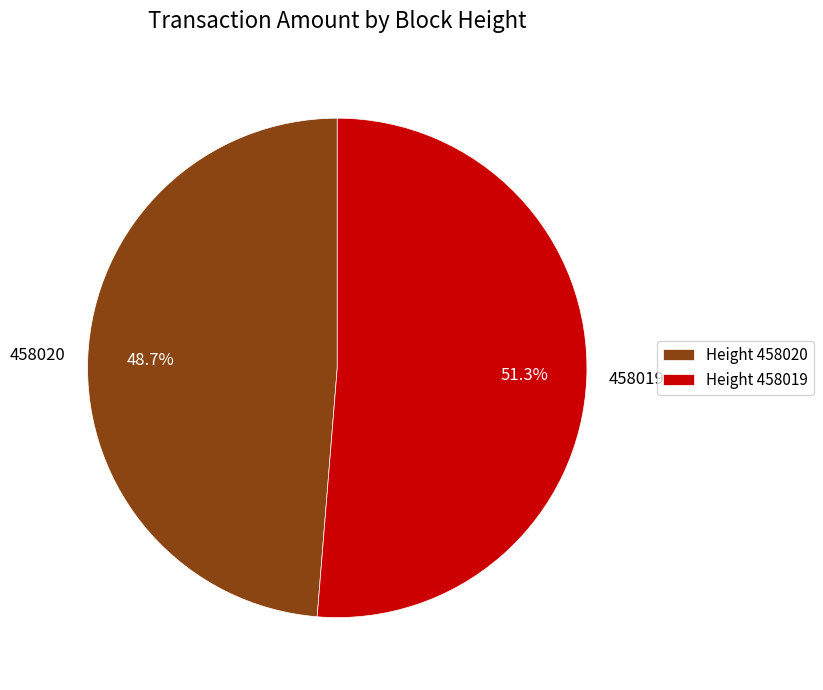

Which slice represents more than half of the pie?

458019